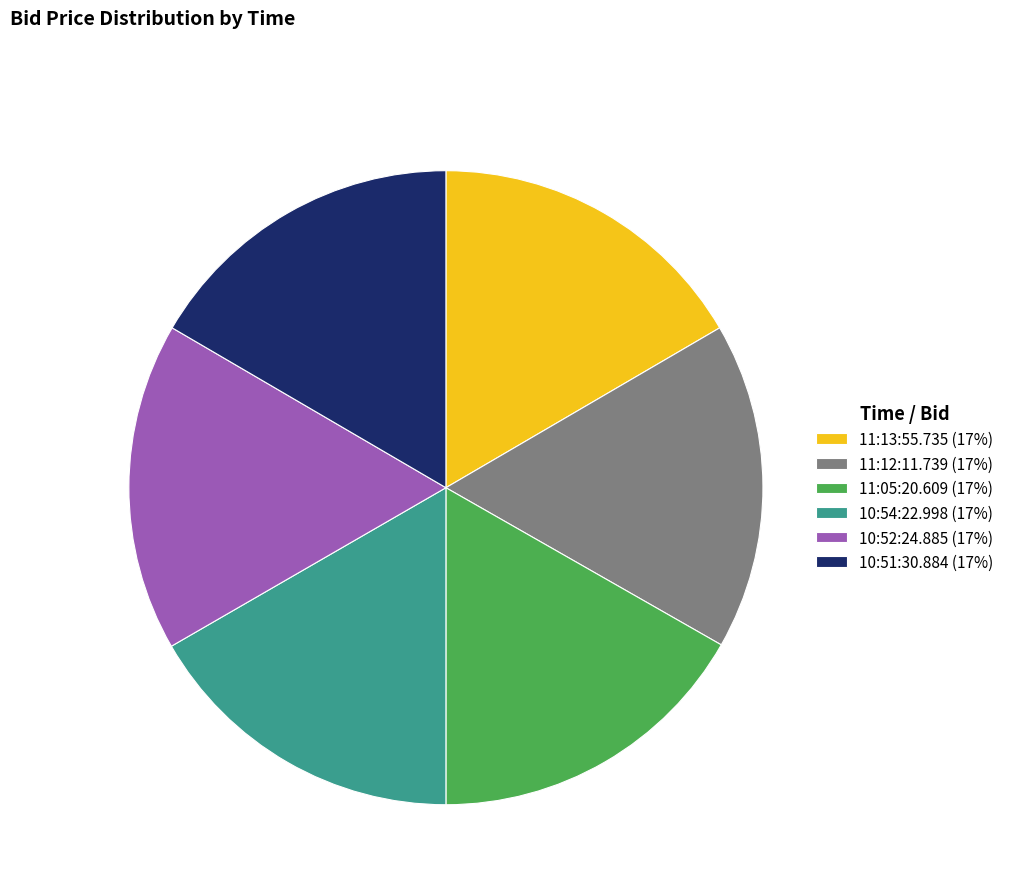

Does any single category account for the majority?

No